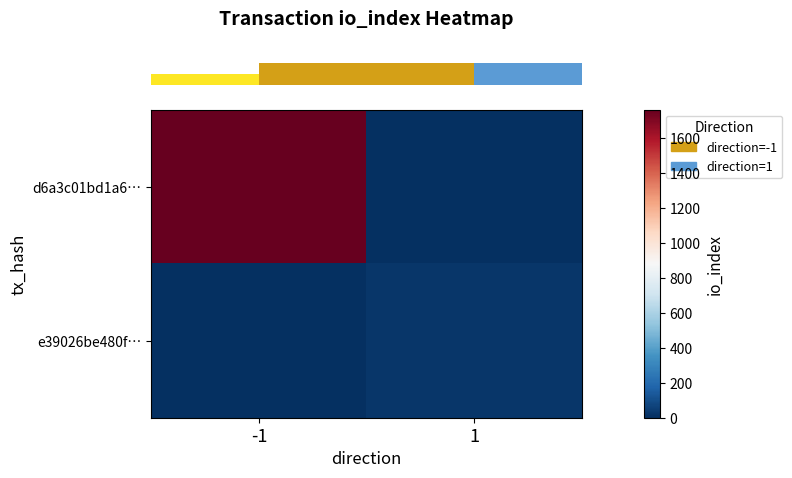

At which category does the chart reach its peak across all series?

-1